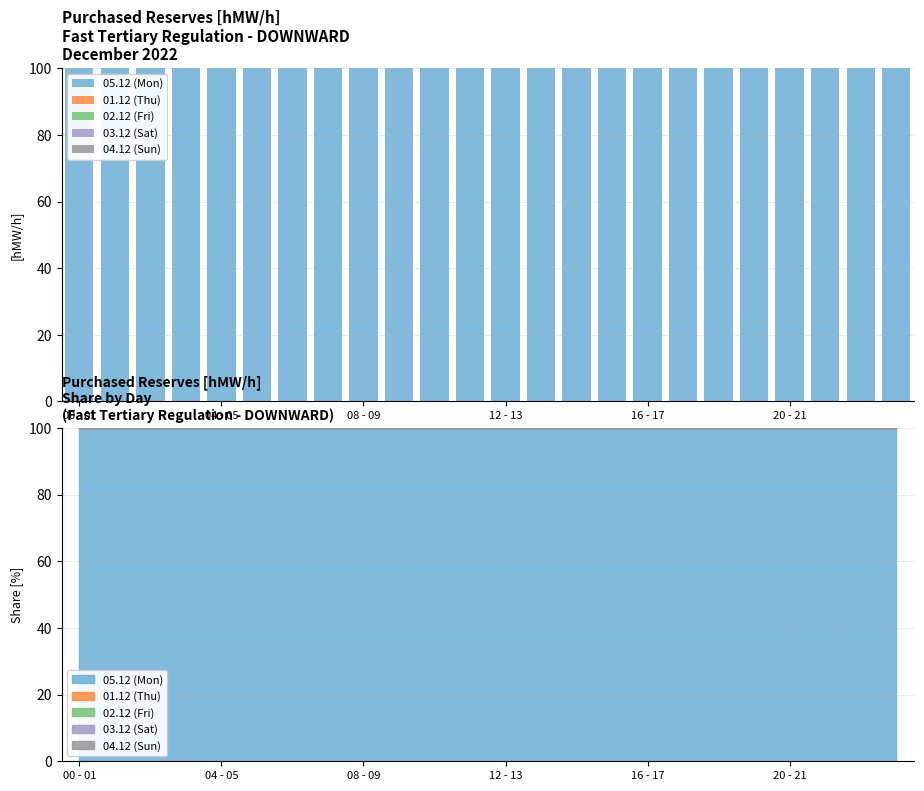

Is it true that 01.12 (Thu) equals 0 at 04 - 05?

True